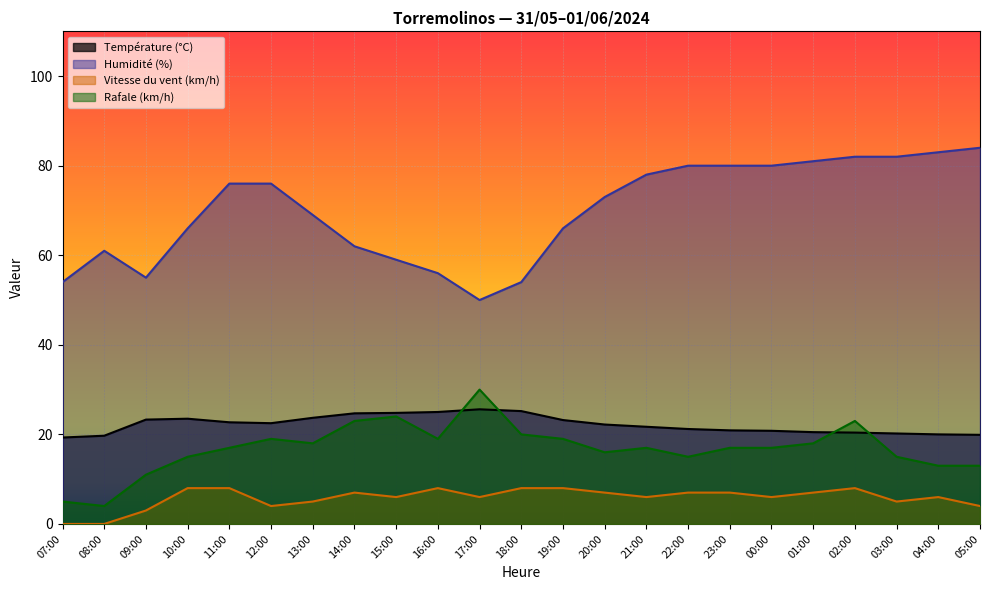

How many data points in Humidité (%) are less than 73?

11